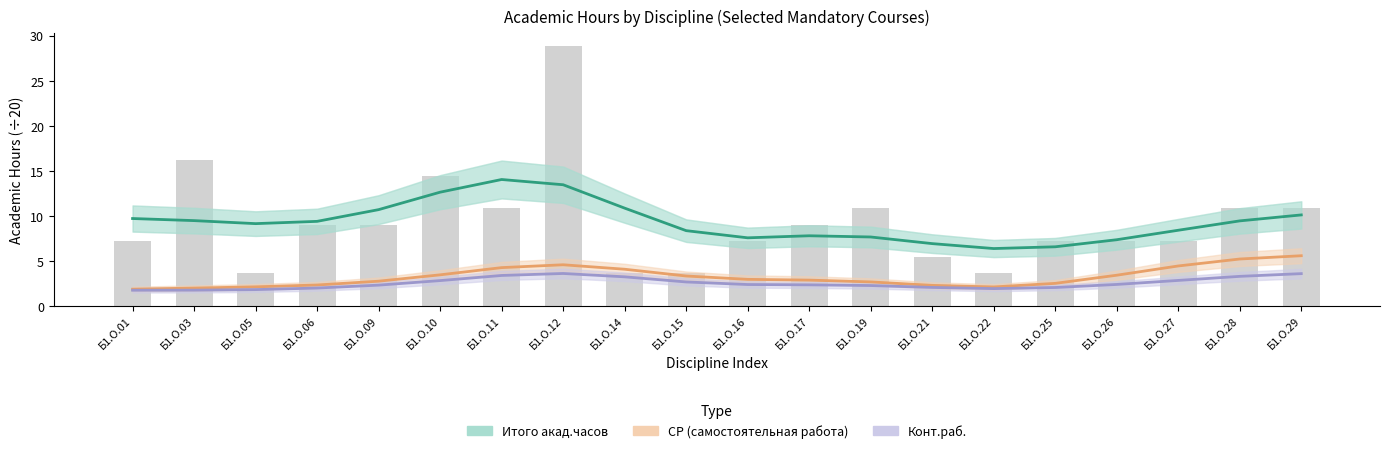

What is the average value of the Итого акад.часов series?

9.3